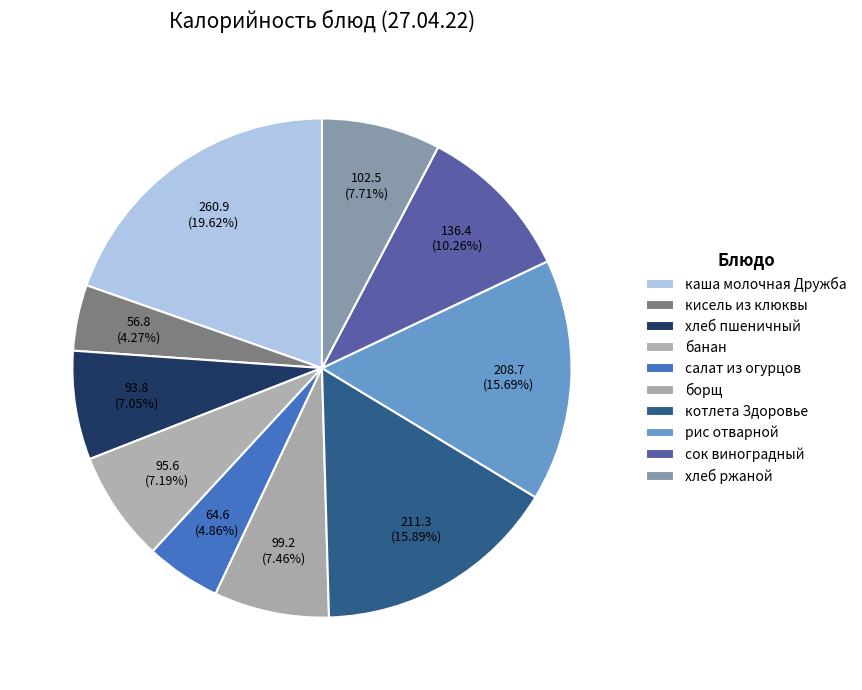

How many slices are in this pie chart?

10